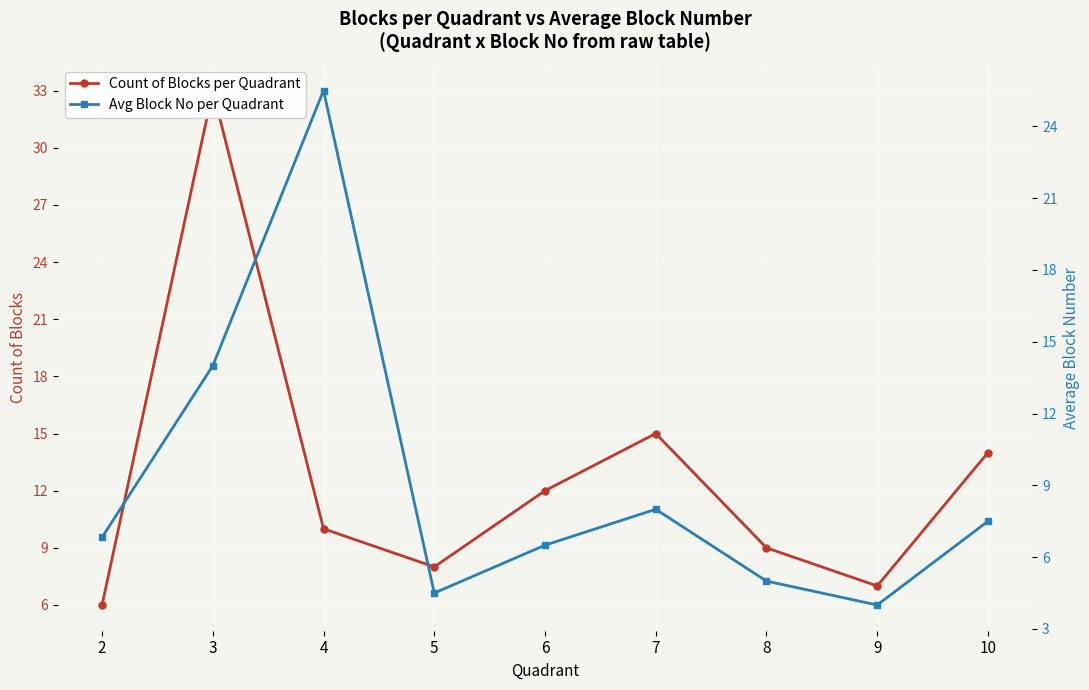

Between which two adjacent categories do Count of Blocks per Quadrant and Avg Block No per Quadrant first intersect?

2 and 3